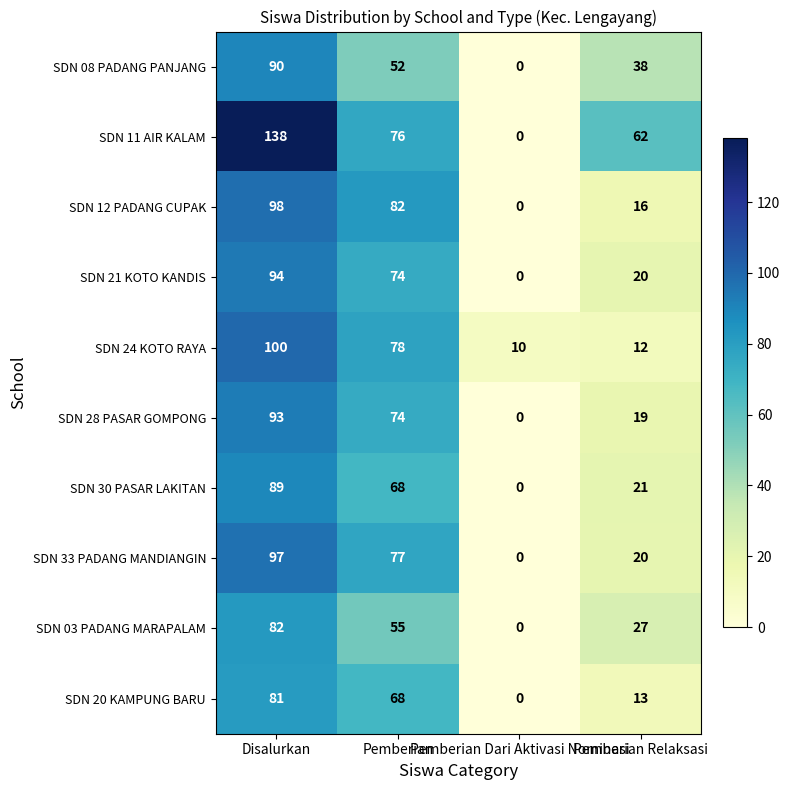

Count the SDN 08 PADANG PANJANG values in the range 38 to 90.

3